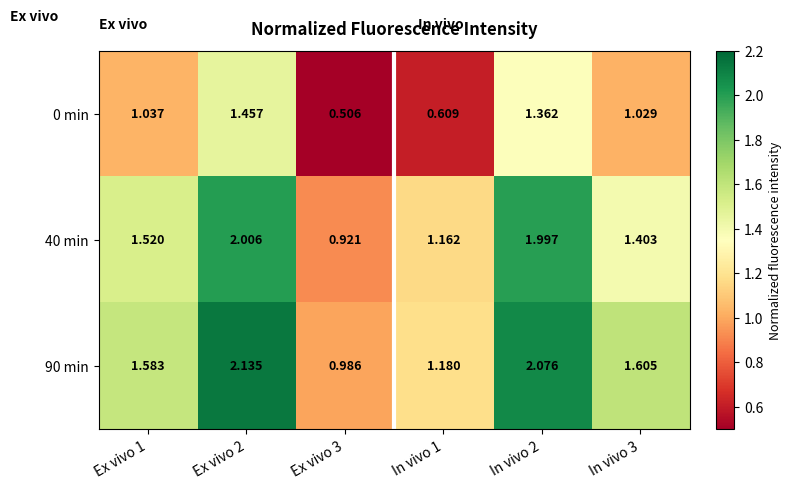

Is the value of 90 min at In vivo 2 greater than the value of 0 min at Ex vivo 3?

Yes